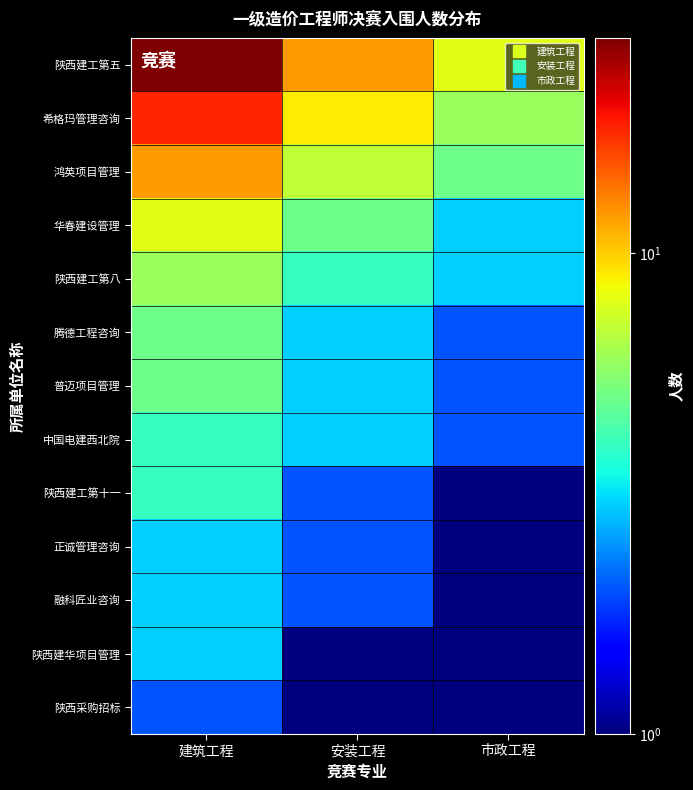

Reading left to right, what are all the values shown in this chart?

陕西建工第五: 建筑工程=28	安装工程=12	市政工程=8
希格玛管理咨询: 建筑工程=18	安装工程=9	市政工程=6
鸿英项目管理: 建筑工程=12	安装工程=7	市政工程=5
华春建设管理: 建筑工程=8	安装工程=5	市政工程=3
陕西建工第八: 建筑工程=6	安装工程=4	市政工程=3
腾德工程咨询: 建筑工程=5	安装工程=3	市政工程=2
普迈项目管理: 建筑工程=5	安装工程=3	市政工程=2
中国电建西北院: 建筑工程=4	安装工程=3	市政工程=2
陕西建工第十一: 建筑工程=4	安装工程=2	市政工程=1
正诚管理咨询: 建筑工程=3	安装工程=2	市政工程=1
融科匠业咨询: 建筑工程=3	安装工程=2	市政工程=1
陕西建华项目管理: 建筑工程=3	安装工程=1	市政工程=1
陕西采购招标: 建筑工程=2	安装工程=1	市政工程=1